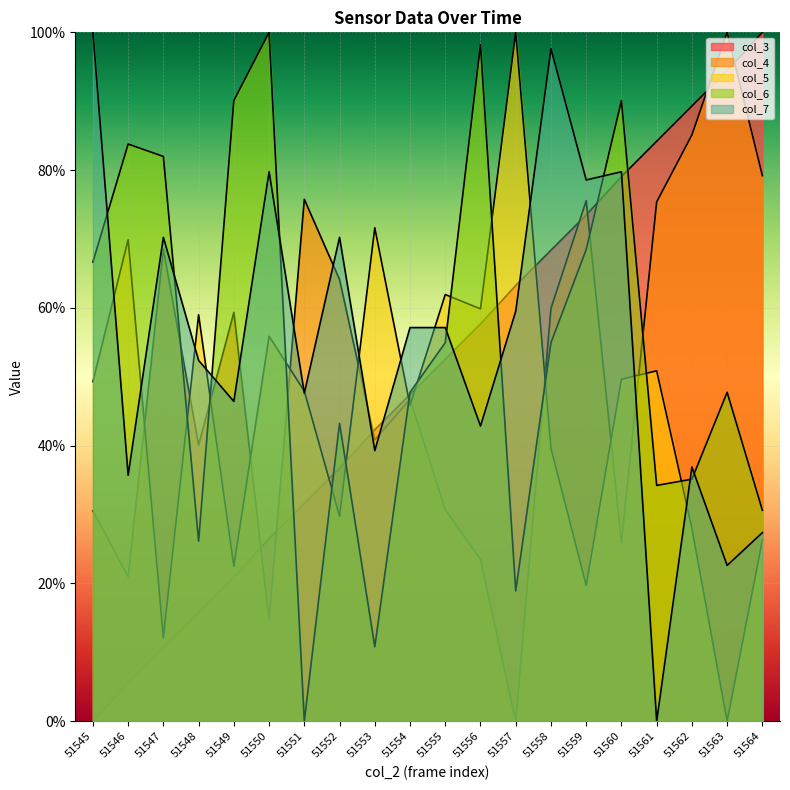

Between 51548 and 51561, which series saw the biggest shift?

col_3